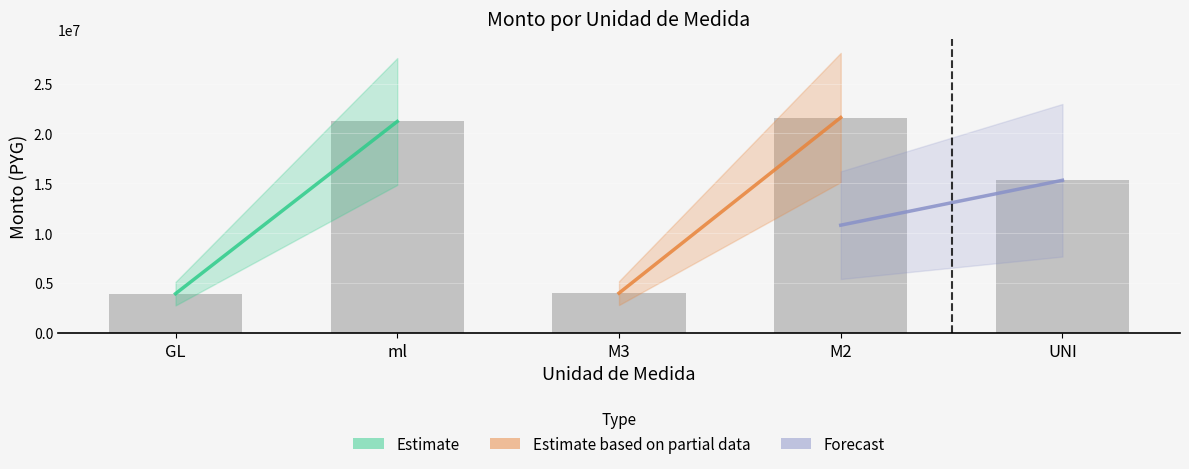

What is the label of the 1st bar from the right?

UNI